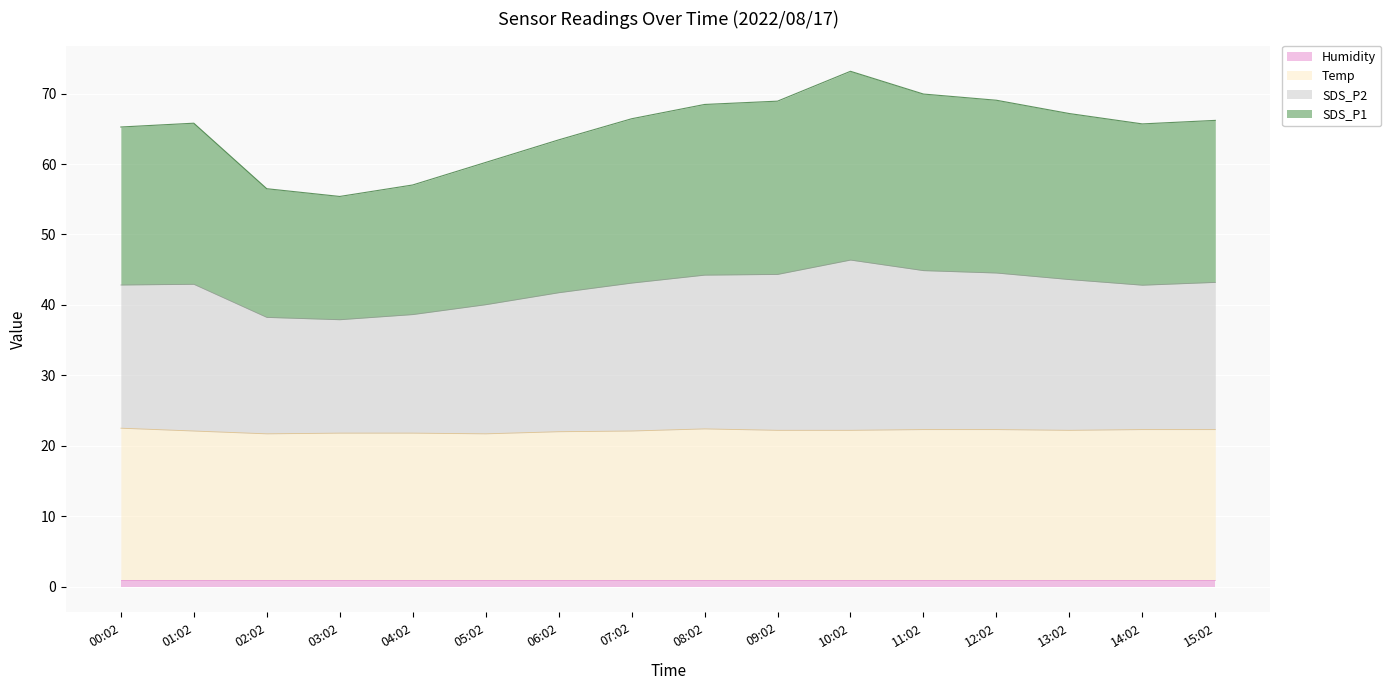

Is it true that SDS_P2 equals 23.9 at 12:02?

False